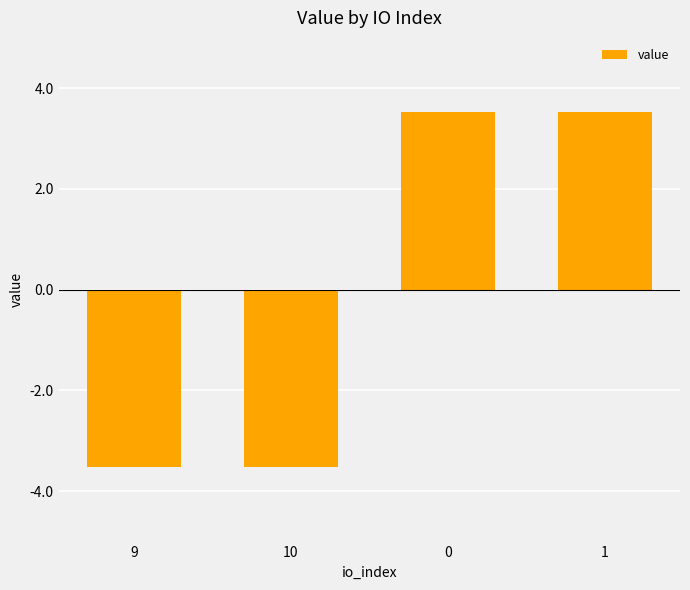

What is the greatest value displayed?

3.5